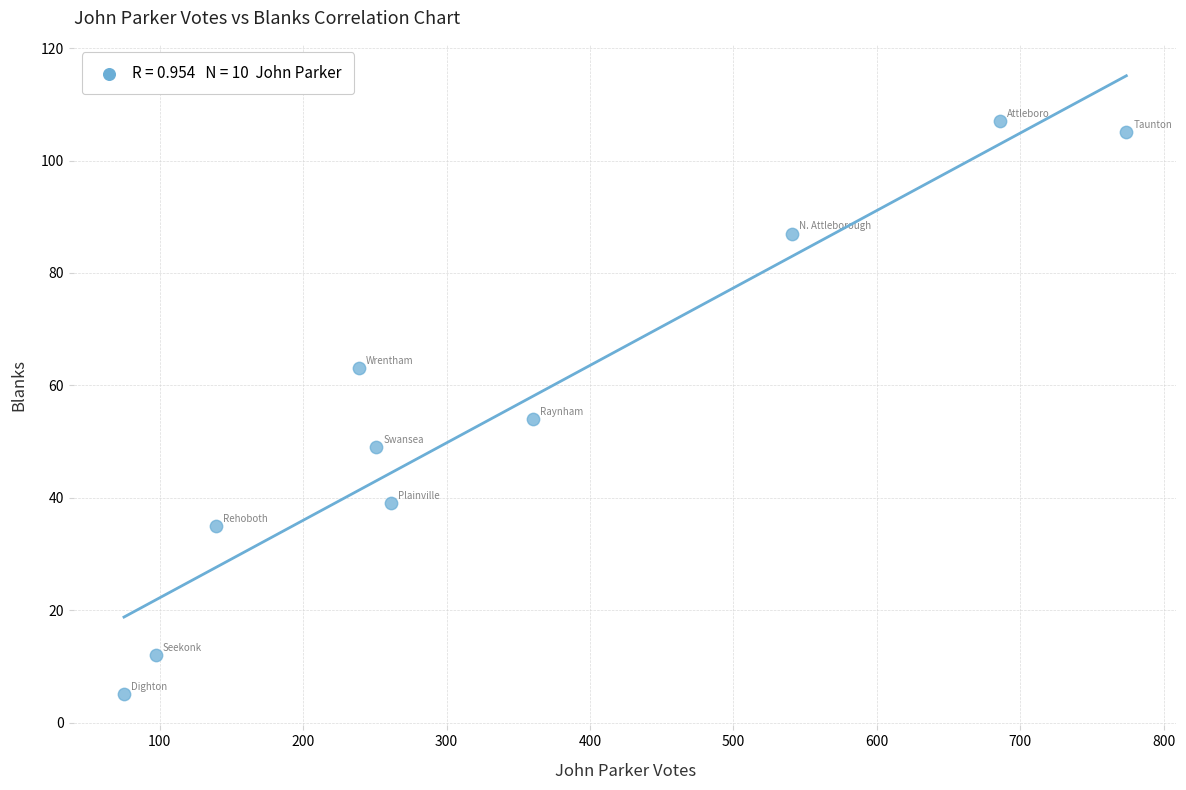

What is the range of X values (max minus min)?

699